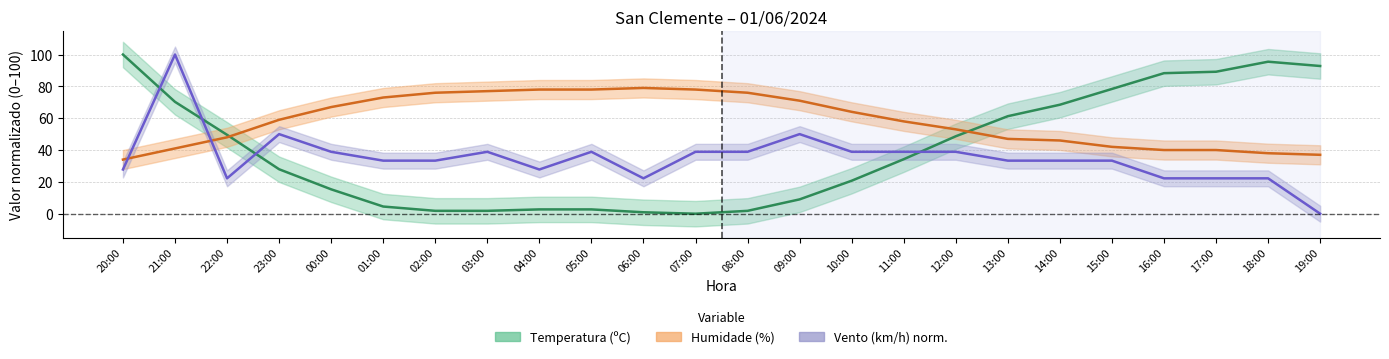

What is the label of the 16th point from the right?

04:00